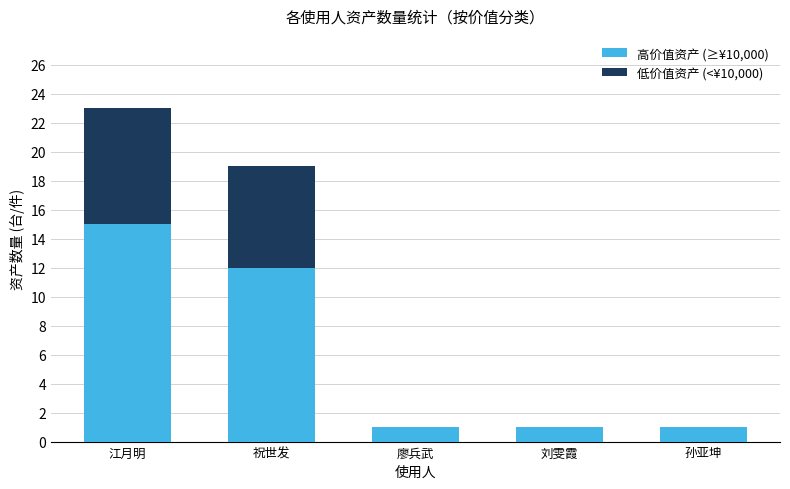

At which category is the sum across all series the highest?

江月明